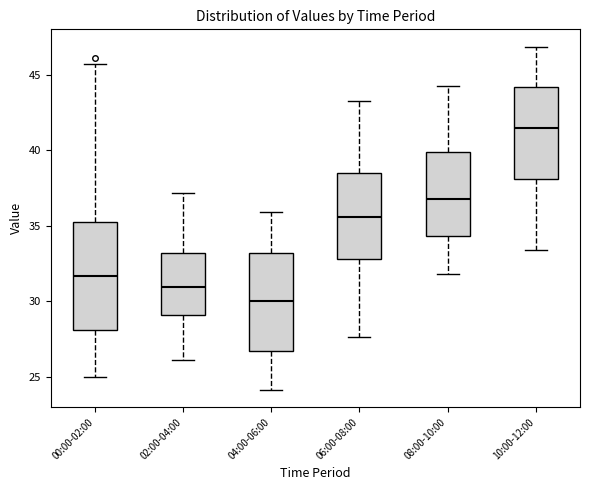

Which box's median line is the highest?

10:00-12:00